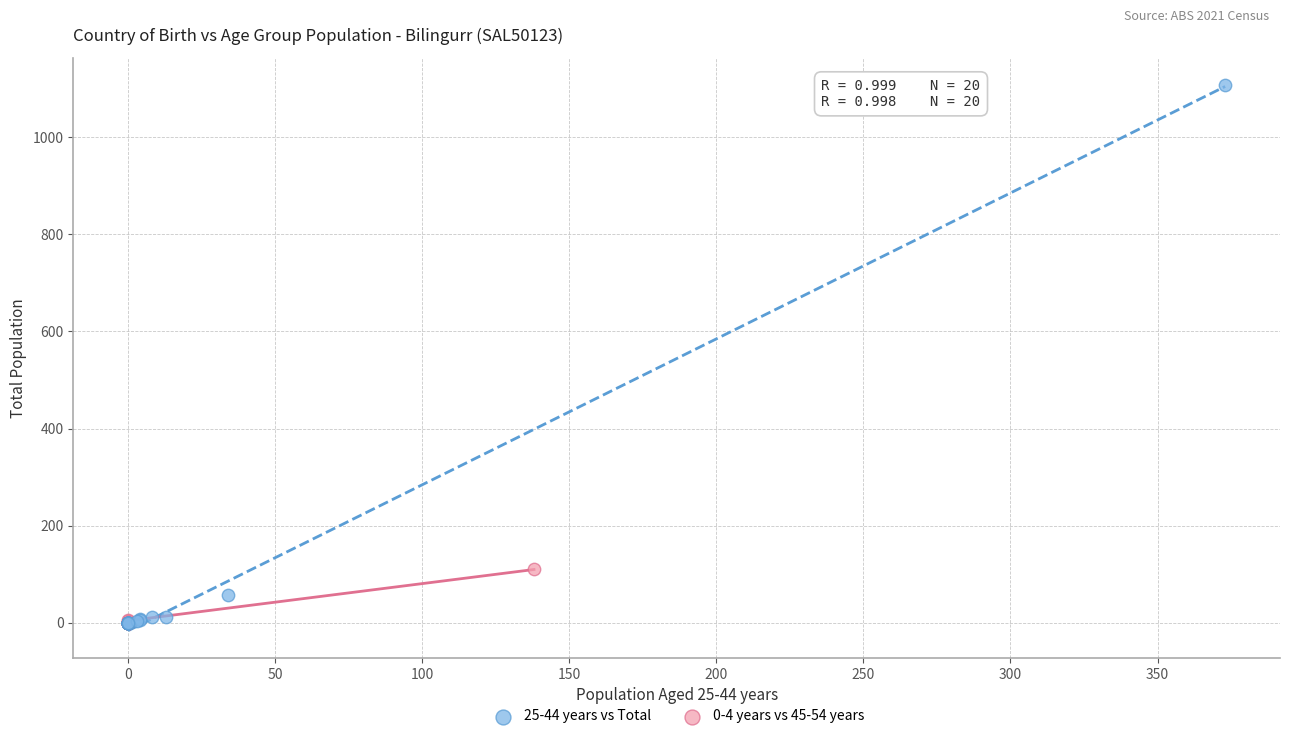

Which series has the largest Y range (max minus min)?

25-44 years vs Total